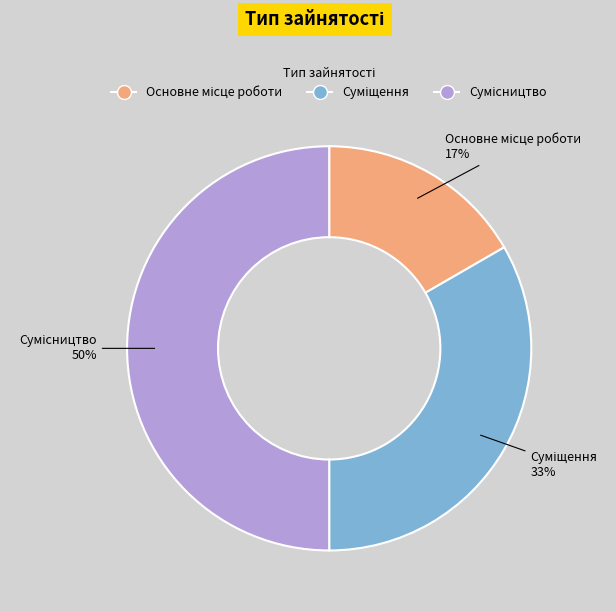

To the nearest percent, what is the average slice percentage?

33%